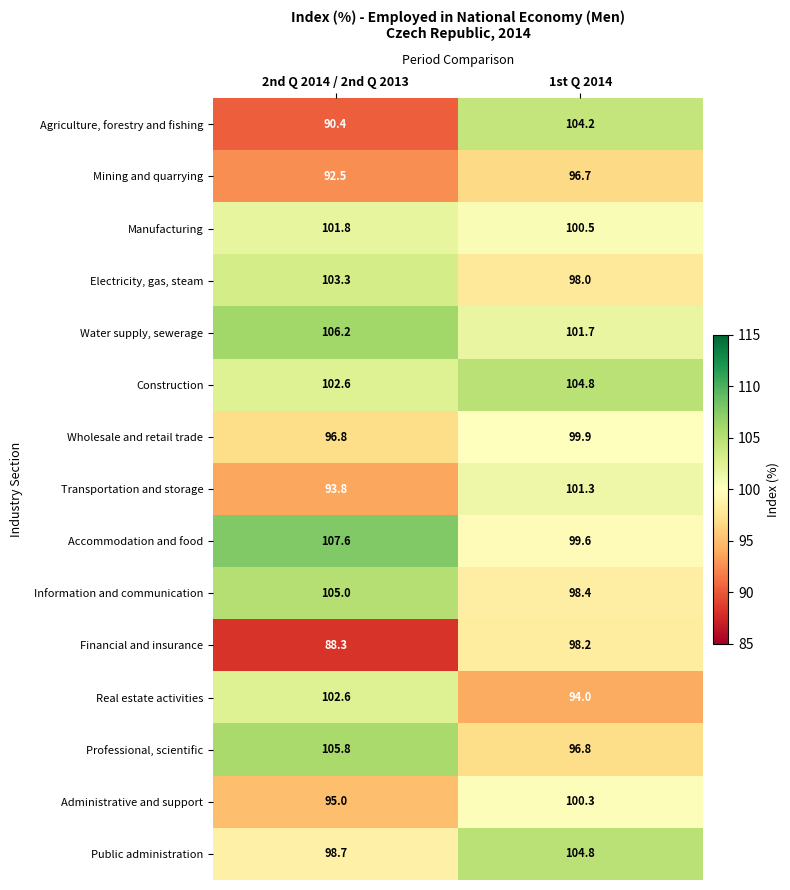

At which category is the sum across all series the highest?

1st Q 2014